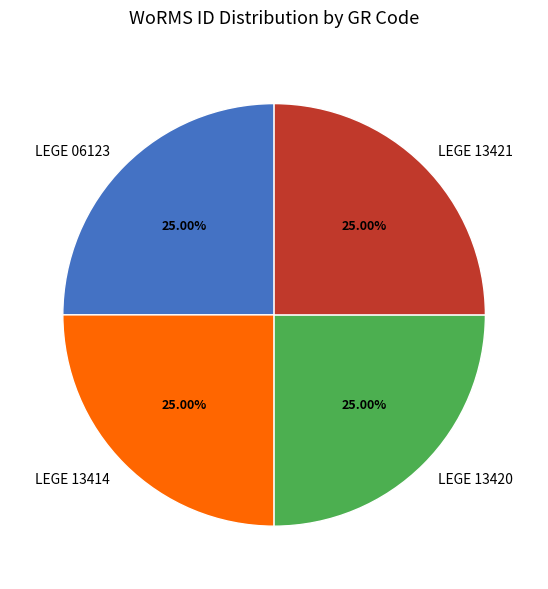

To the nearest percent, what percentage of the pie is LEGE 13414?

25%